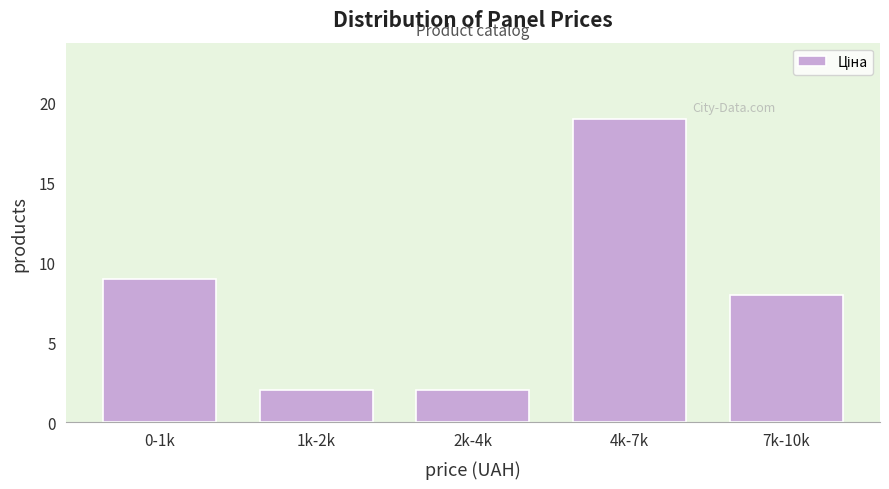

Reading left to right, transcribe all the data shown in this chart.

9	2	2	19	8